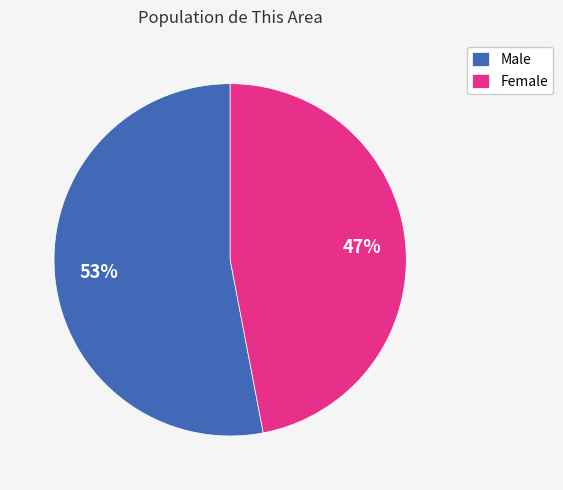

To the nearest percent, what is the difference between the largest and smallest slice percentages?

6%